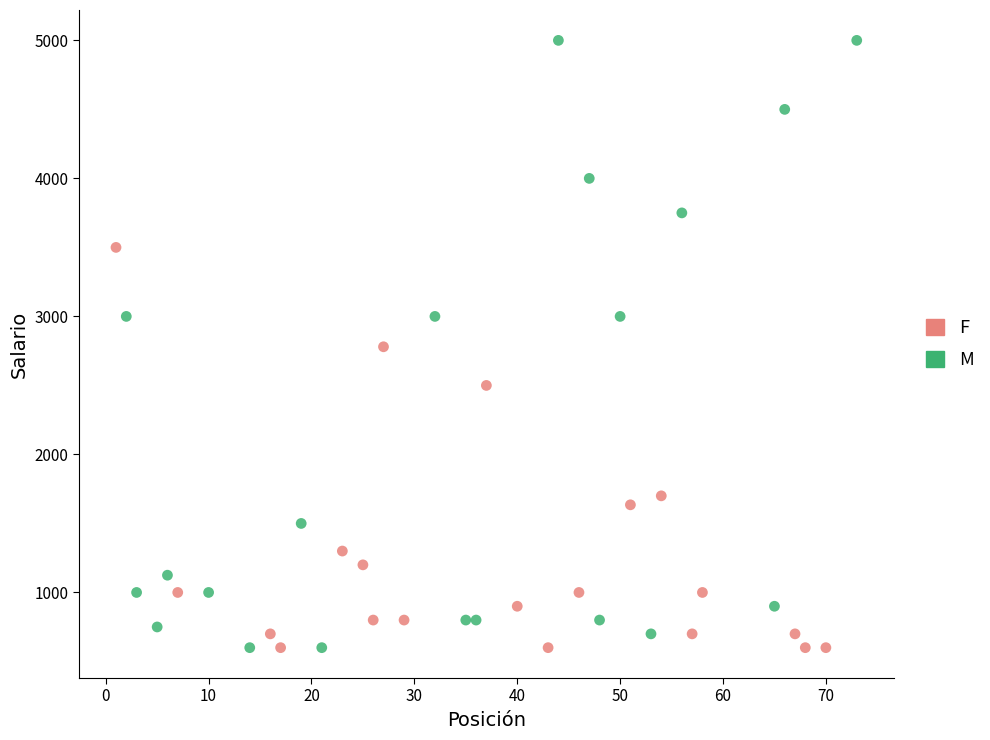

Which series reaches the maximum Y coordinate?

M